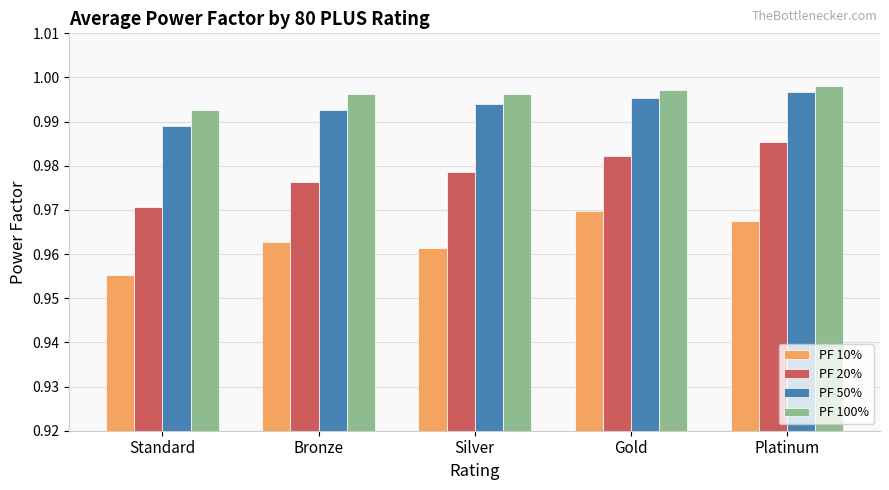

Which series changed the most between Standard and Silver?

PF 20%